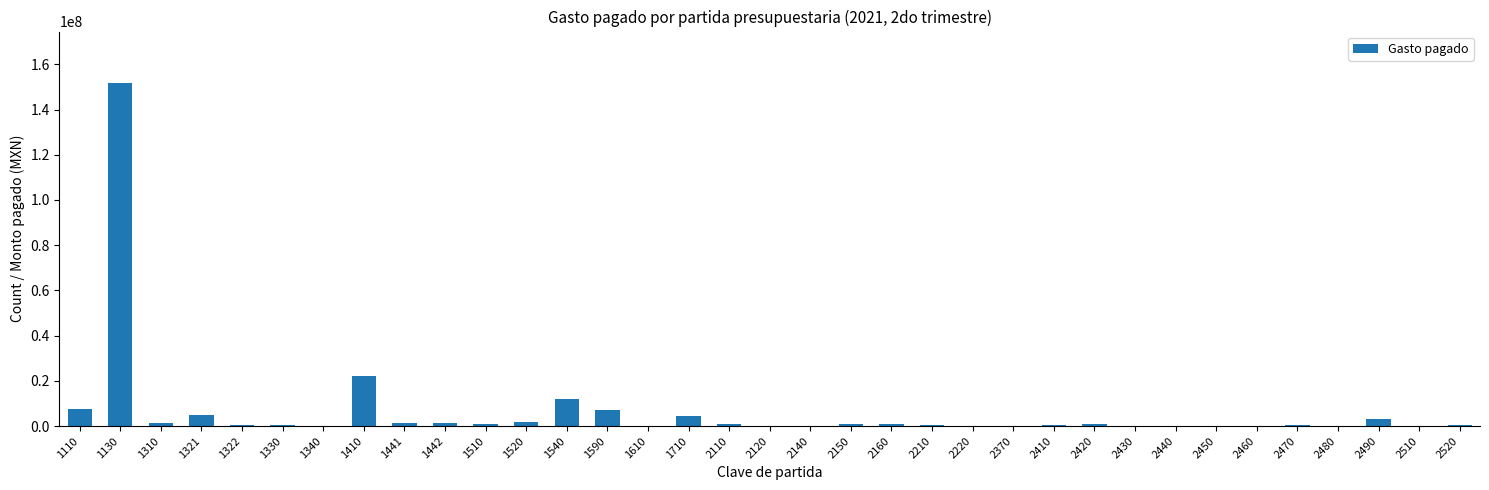

What is the sum of all values?

227448162.7